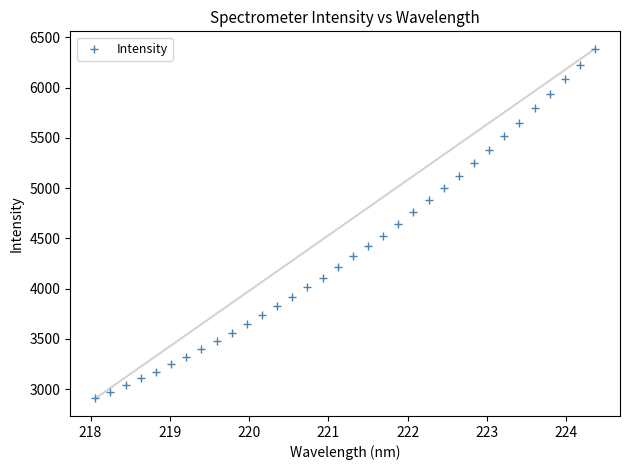

What is the range of X values (max minus min)?

6.3